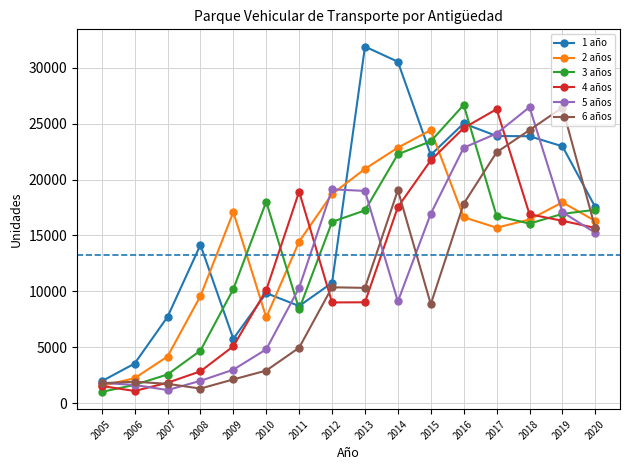

True or false: 1 año has more than 2 points higher than both neighbors.

True